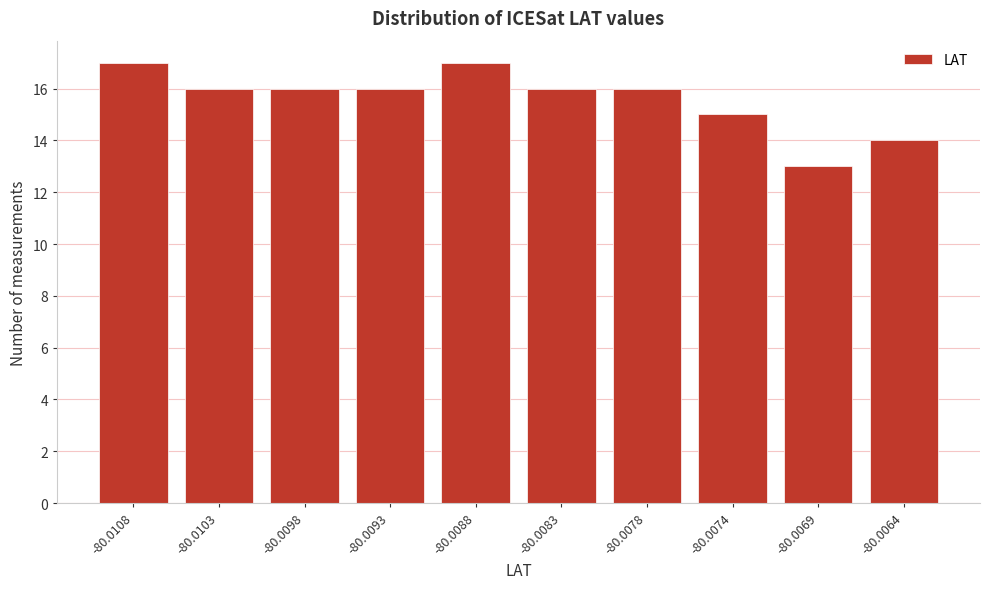

Reading left to right, extract all data points from this chart.

17	16	16	16	17	16	16	15	13	14